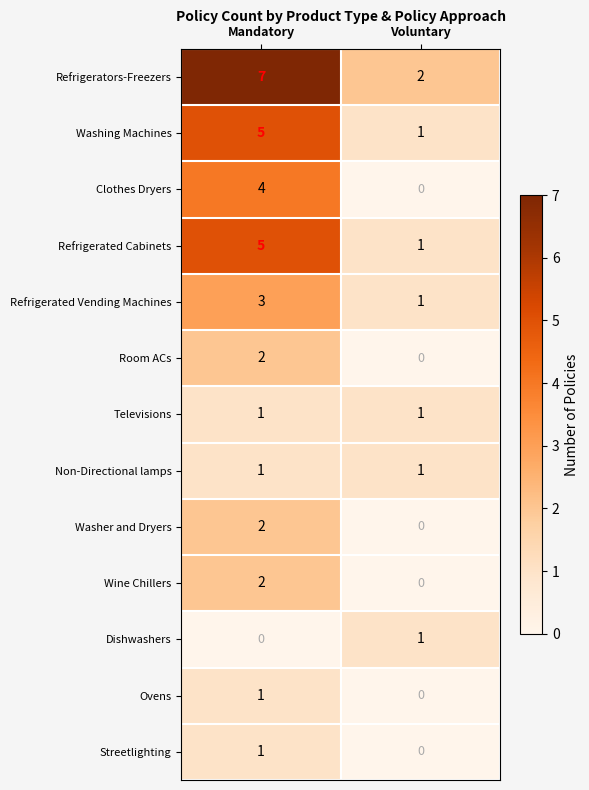

Between Mandatory and Voluntary, which series saw the biggest shift?

Refrigerators-Freezers